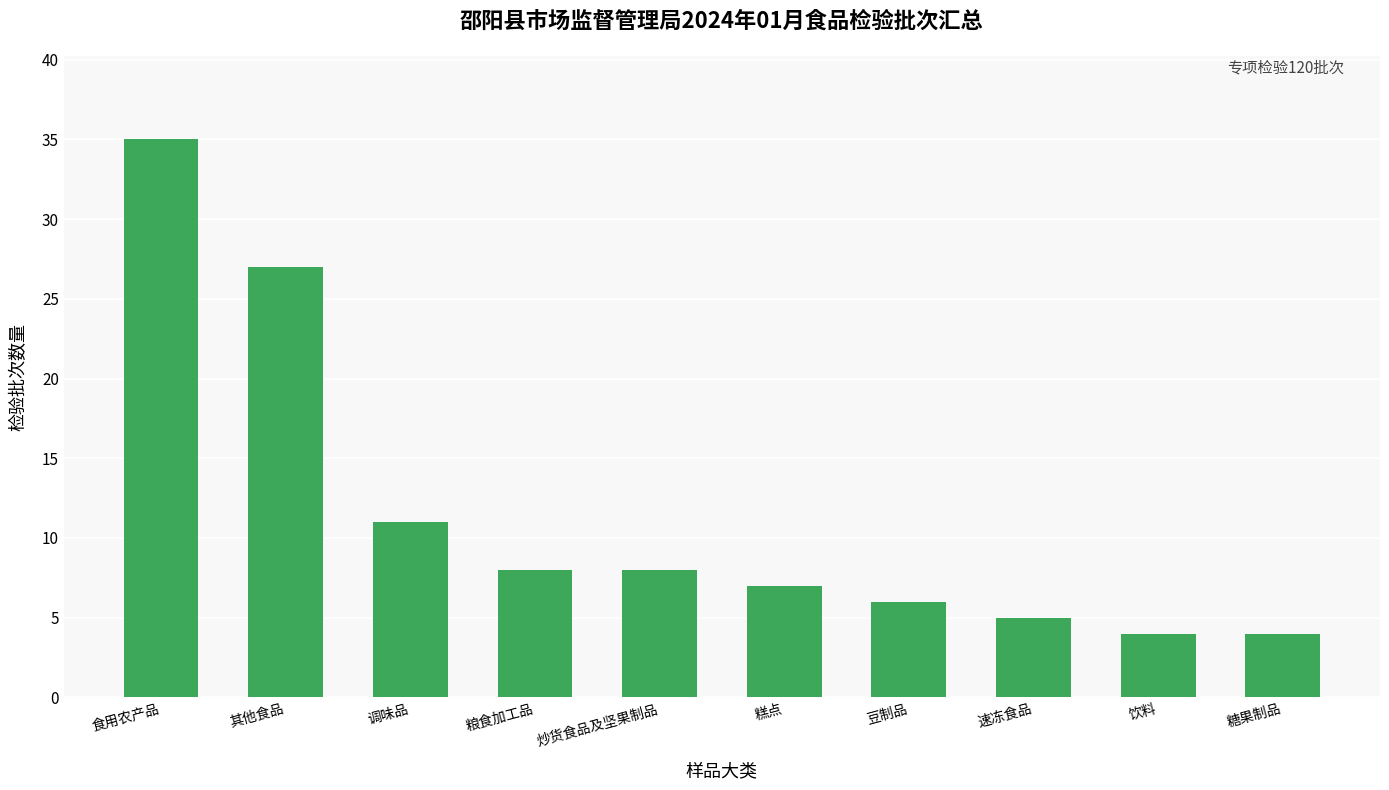

Is it true that the value at 其他食品 is 10?

False